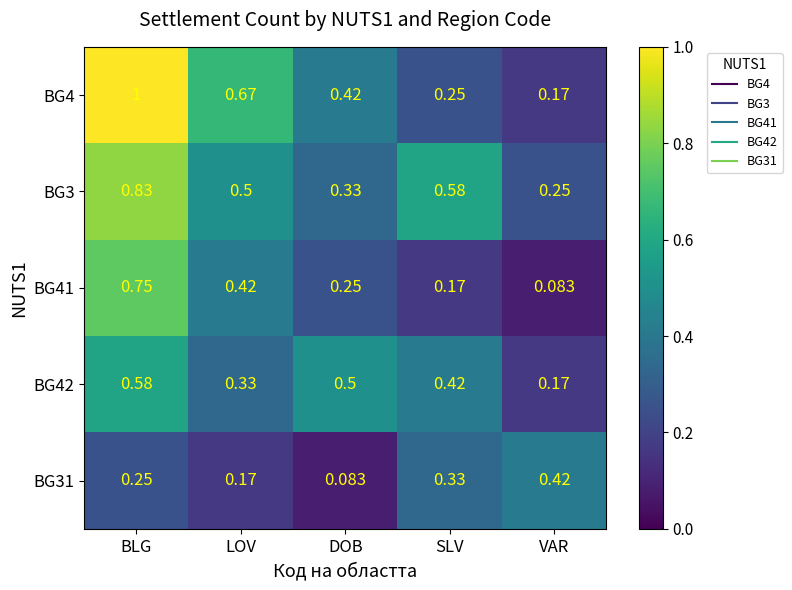

Which category has the lowest value in the BG31 series?

DOB